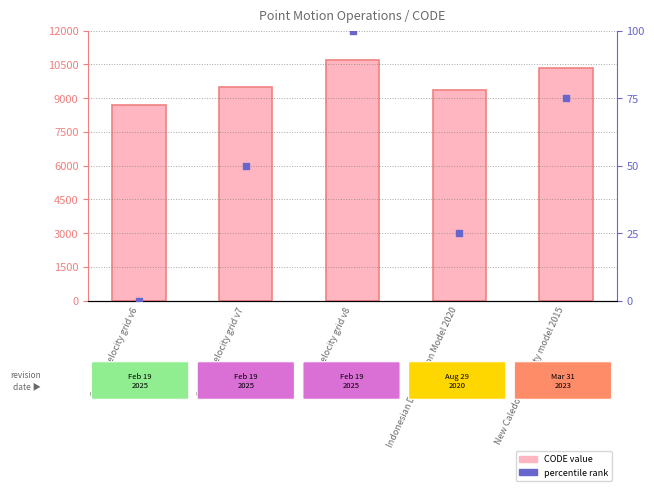

At how many categories does at least one series exceed 1267?

5